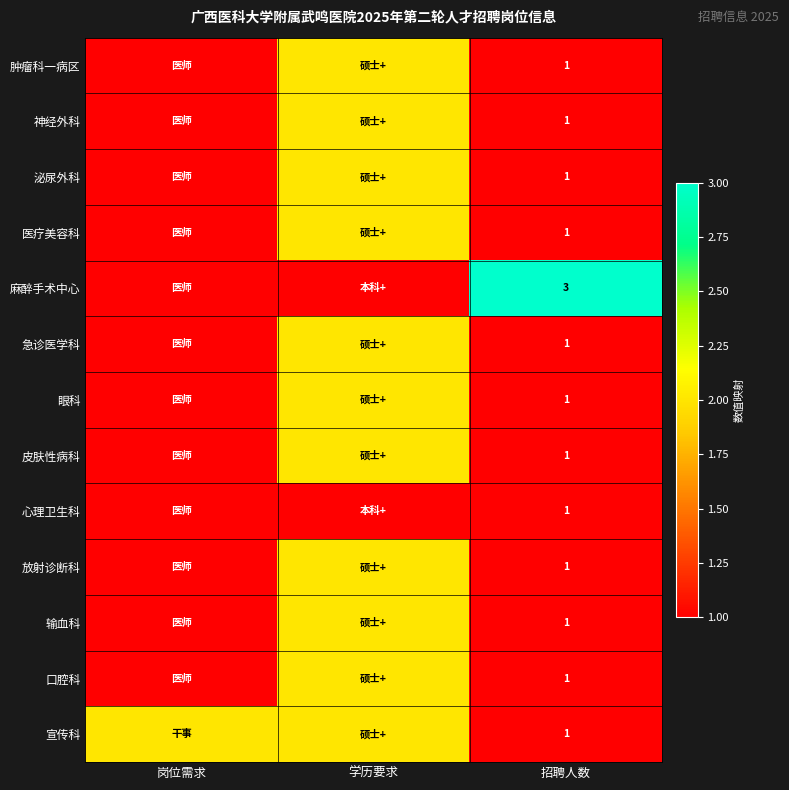

What is the spread (max minus min) of values at 岗位需求?

1